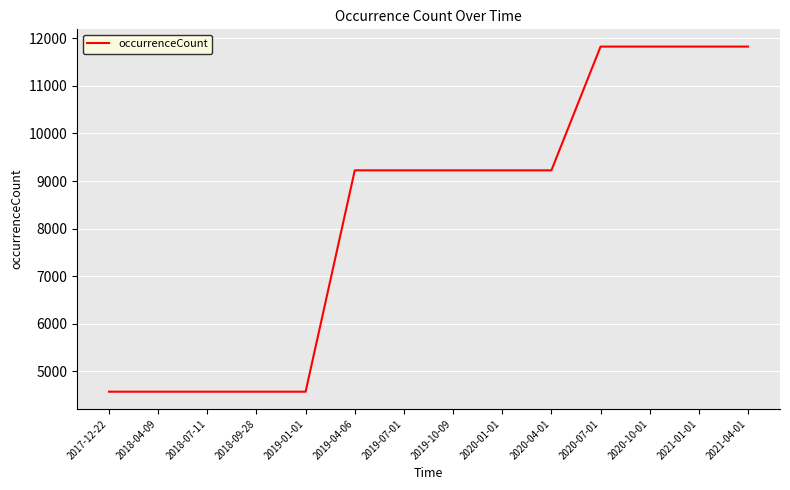

The chart shows a value of 4574 at 2018-09-28. True or false?

True